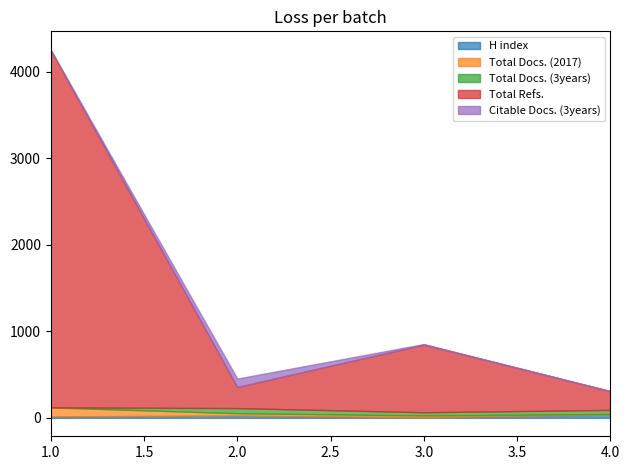

True or false: Citable Docs. (3years) has a value of 5 at 3.

True